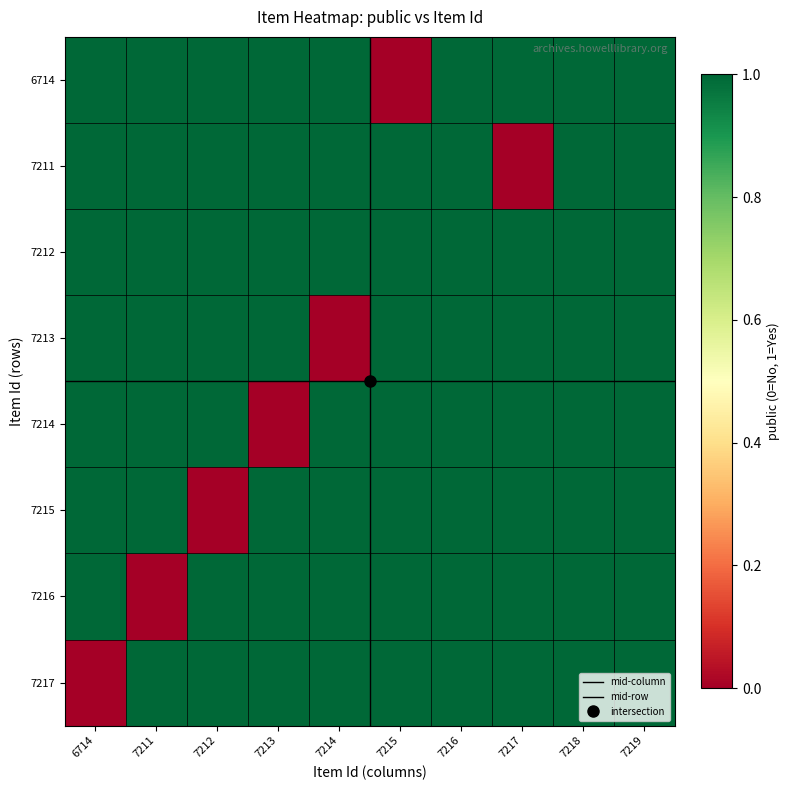

Rank the categories by 7215 value from highest to lowest.

6714, 7211, 7213, 7214, 7215, 7216, 7217, 7218, 7219, 7212